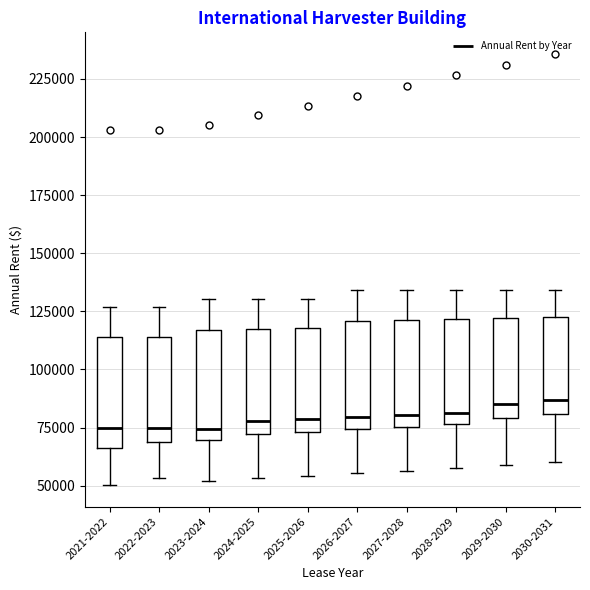

Reading left to right, transcribe this box plot: for each box, give where its median line is, the range the box spans, and where its two whiskers end, as read against the y-axis. The values are not printed on the chart, so give them approximately, as read against the axis.

2021-2022: median 75000, box 65000 to 115000, whiskers 50000 to 125000
2022-2023: median 75000, box 70000 to 115000, whiskers 55000 to 125000
2023-2024: median 75000, box 70000 to 115000, whiskers 50000 to 130000
2024-2025: median 80000, box 70000 to 115000, whiskers 55000 to 130000
2025-2026: median 80000, box 75000 to 120000, whiskers 55000 to 130000
2026-2027: median 80000, box 75000 to 120000, whiskers 55000 to 135000
2027-2028: median 80000, box 75000 to 120000, whiskers 55000 to 135000
2028-2029: median 80000, box 75000 to 120000, whiskers 60000 to 135000
2029-2030: median 85000, box 80000 to 120000, whiskers 60000 to 135000
2030-2031: median 85000, box 80000 to 125000, whiskers 60000 to 135000